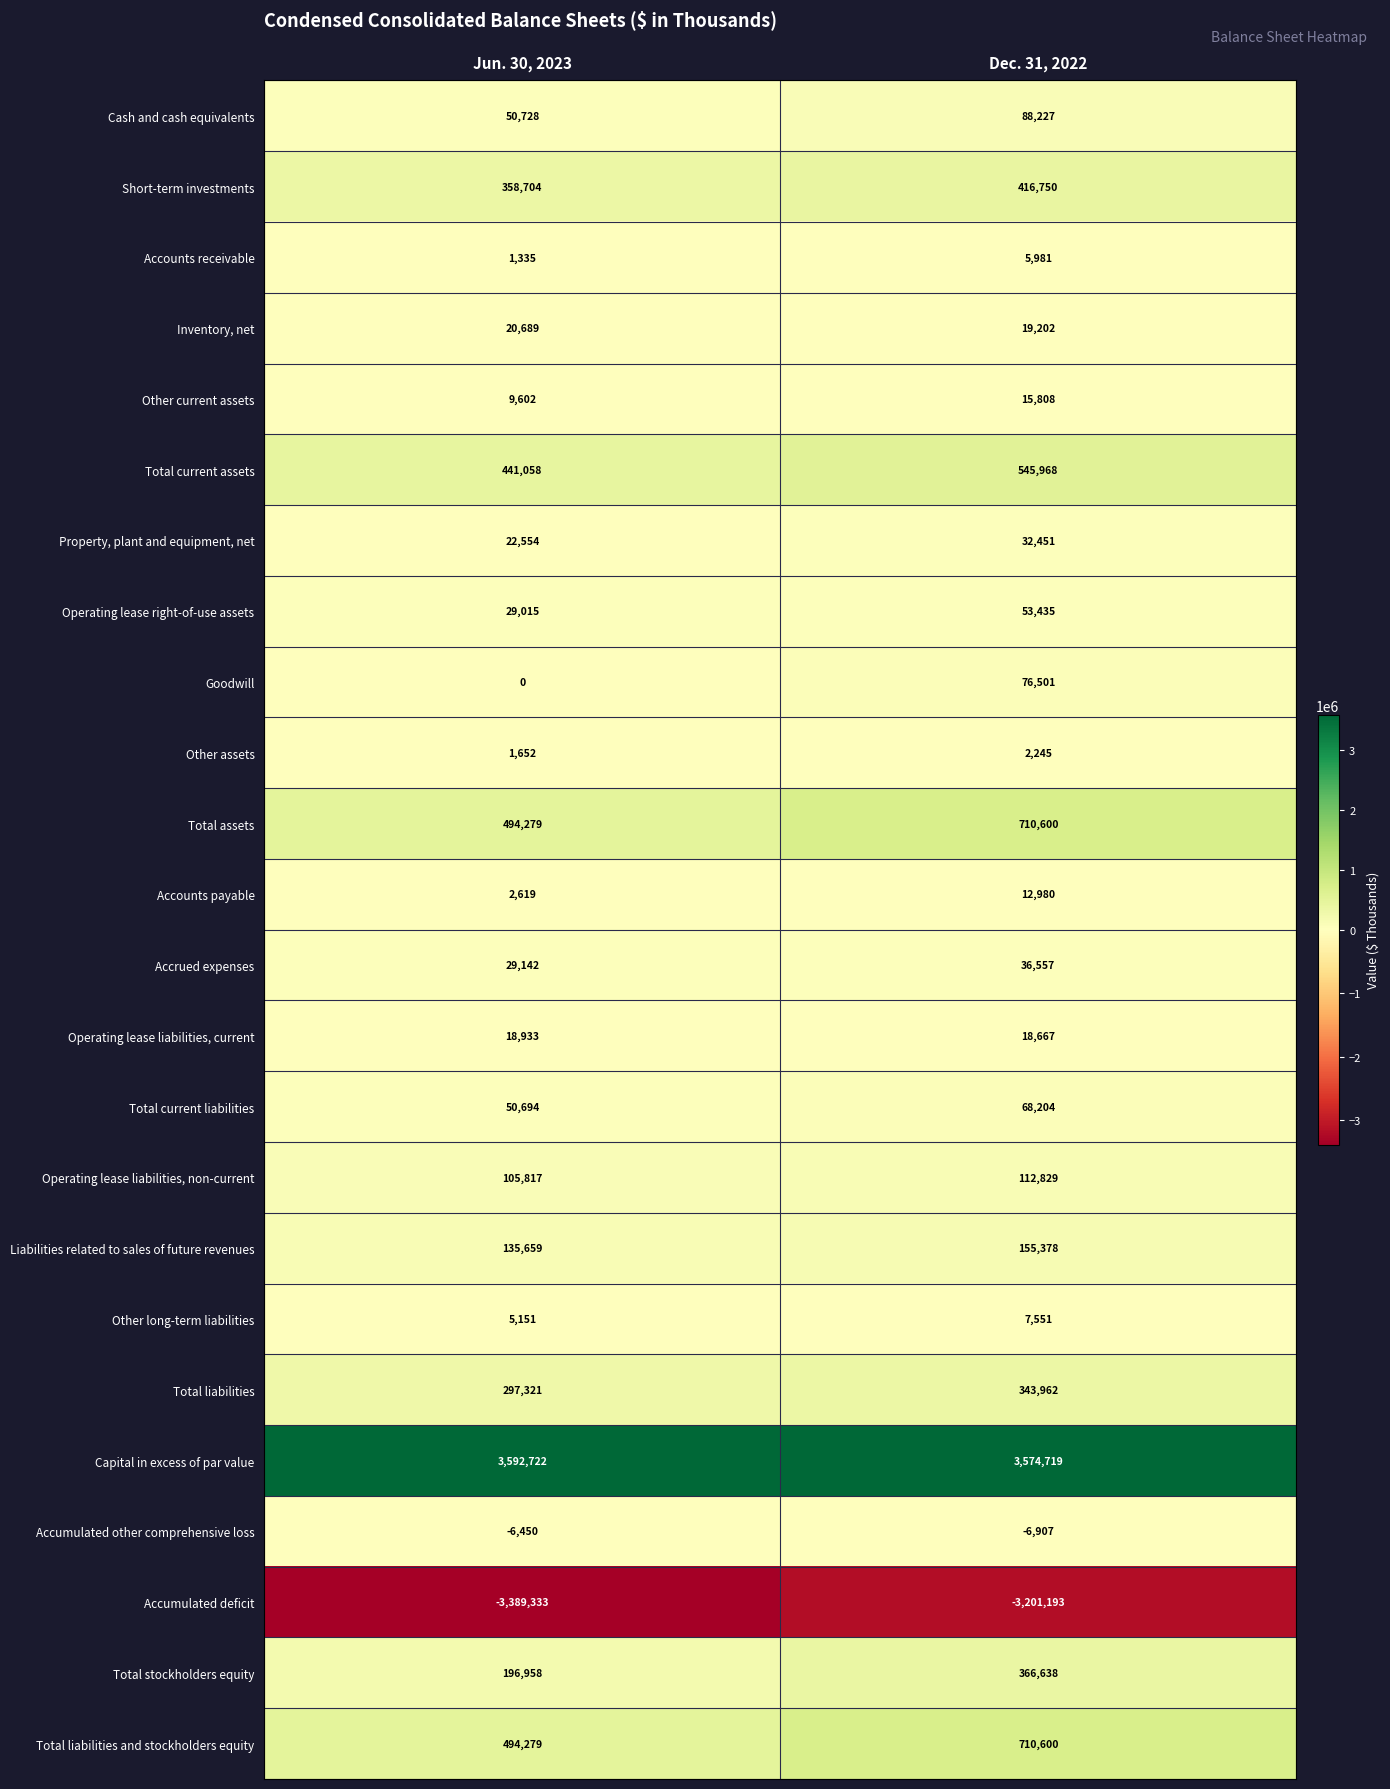

What is the spread (max minus min) of values at Dec. 31, 2022?

6775912